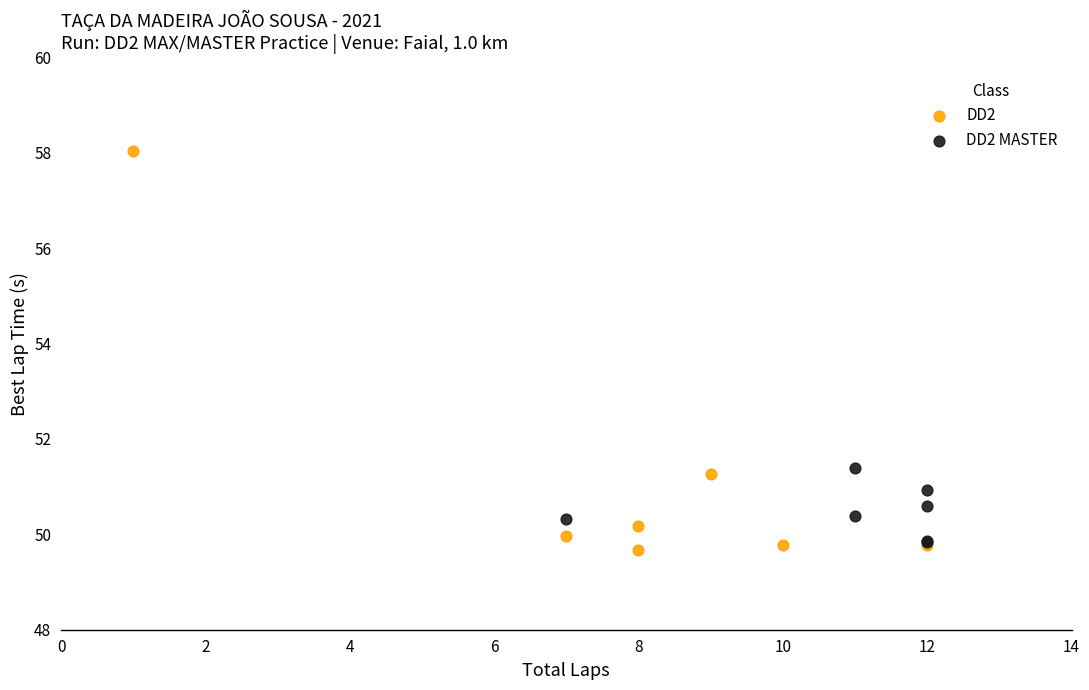

Which series has the largest Y range (max minus min)?

DD2